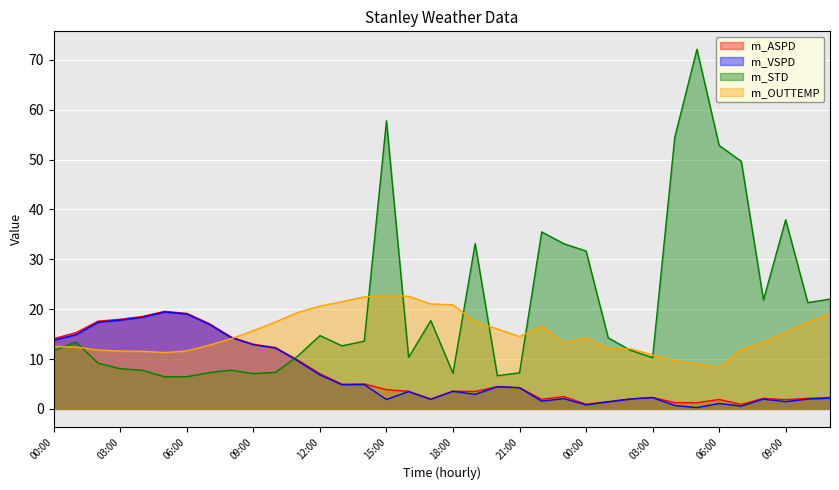

Is it true that m_STD equals 37.9 at 09:00?

True